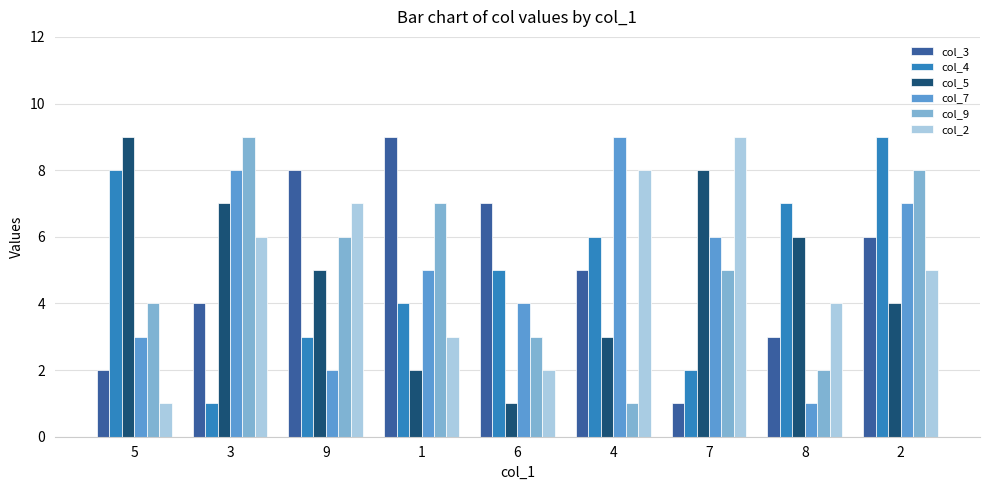

Is it true that col_9 equals 9 at 9?

False